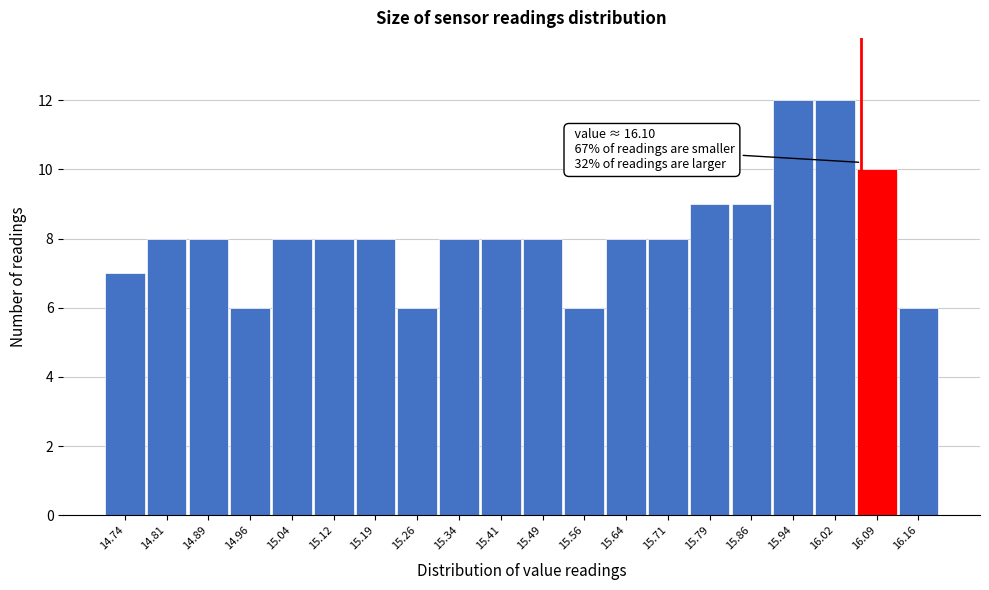

Reading right to left, transcribe all the data shown in this chart.

6	10	12	12	9	9	8	8	6	8	8	8	6	8	8	8	6	8	8	7